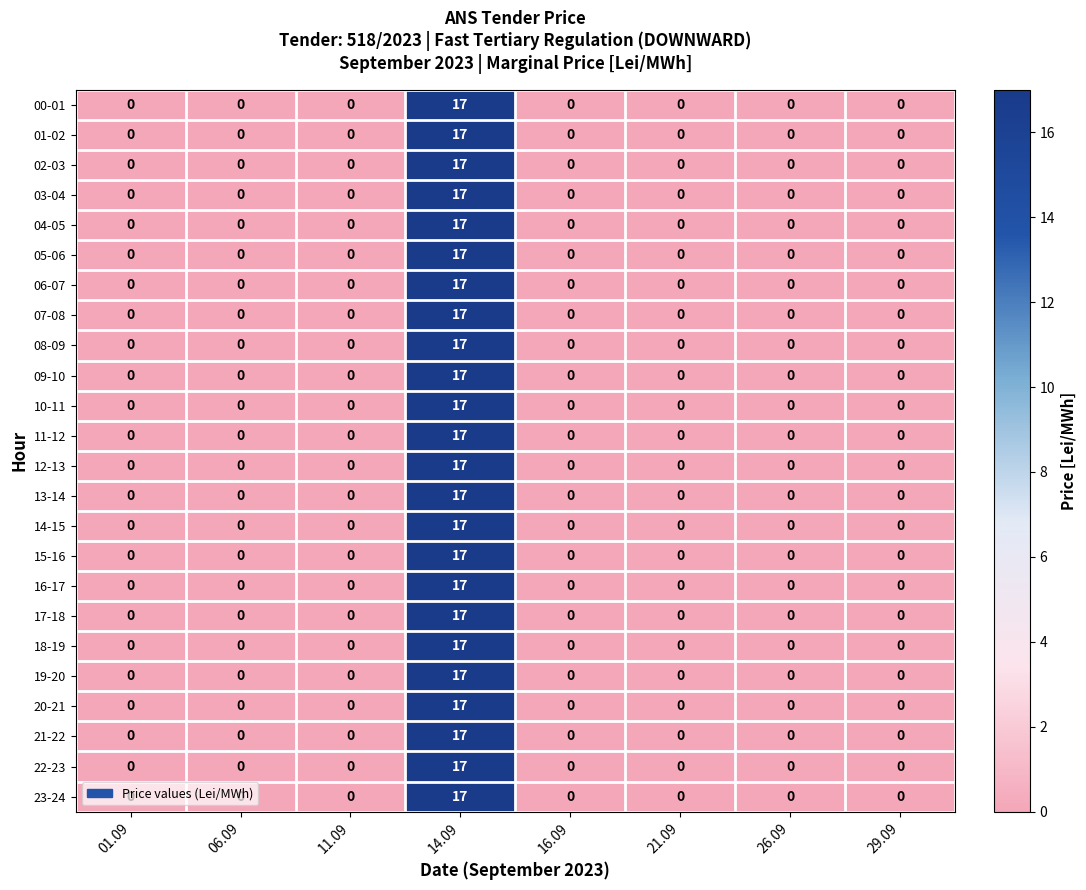

What is the greatest value displayed?

17